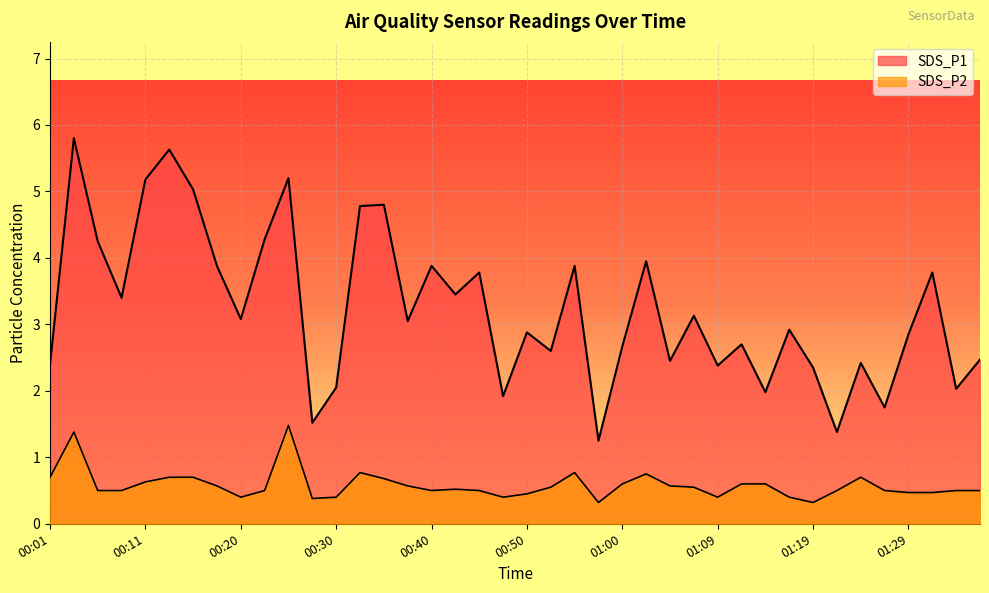

List the labels in order of SDS_P2 value, largest first.

00:25, 00:03, 00:33, 00:55, 01:02, 00:01, 00:13, 00:16, 01:24, 00:35, 00:11, 01:00, 01:12, 01:14, 00:18, 00:38, 01:05, 00:52, 01:07, 00:43, 00:06, 00:08, 00:23, 00:40, 00:45, 01:22, 01:26, 01:34, 01:36, 01:29, 01:31, 00:50, 00:20, 00:30, 00:47, 01:09, 01:17, 00:28, 00:57, 01:19